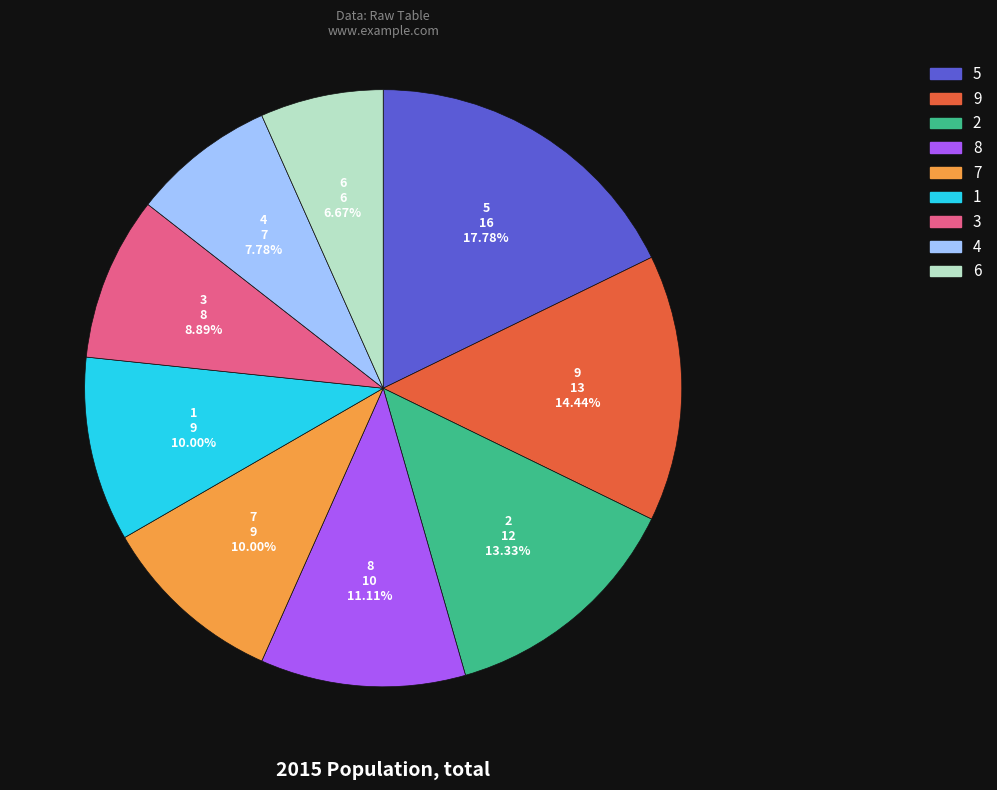

Between 1 and 8, which is larger?

8